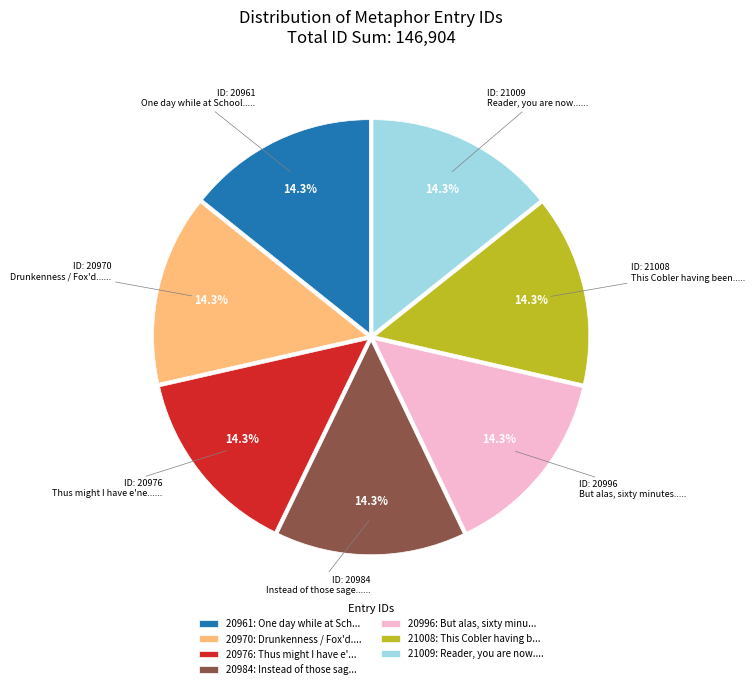

How many segments does this pie chart have?

7